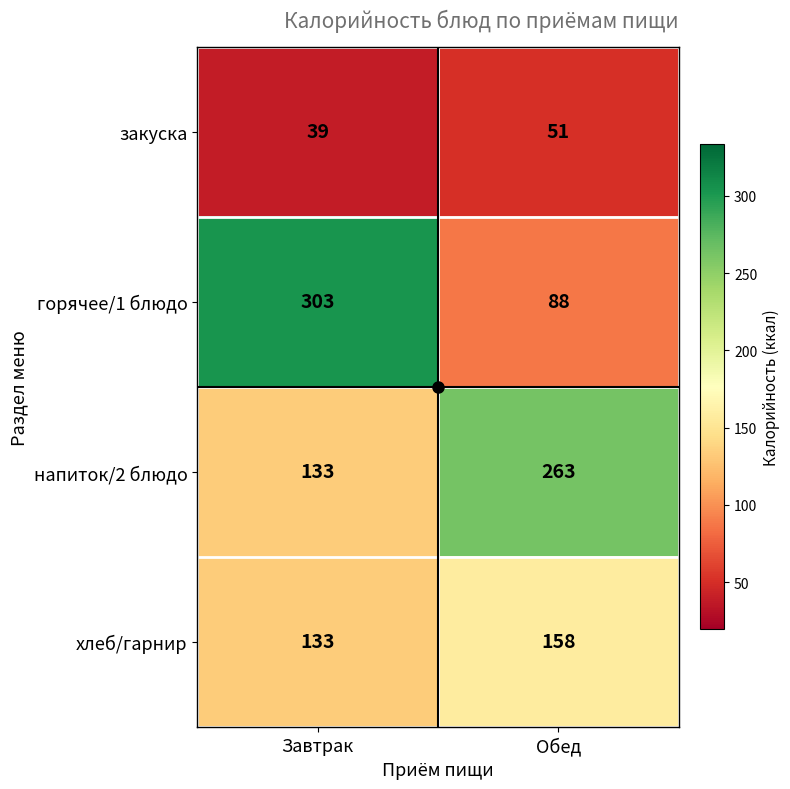

What value does the горячее/1 блюдо series have at Завтрак?

303